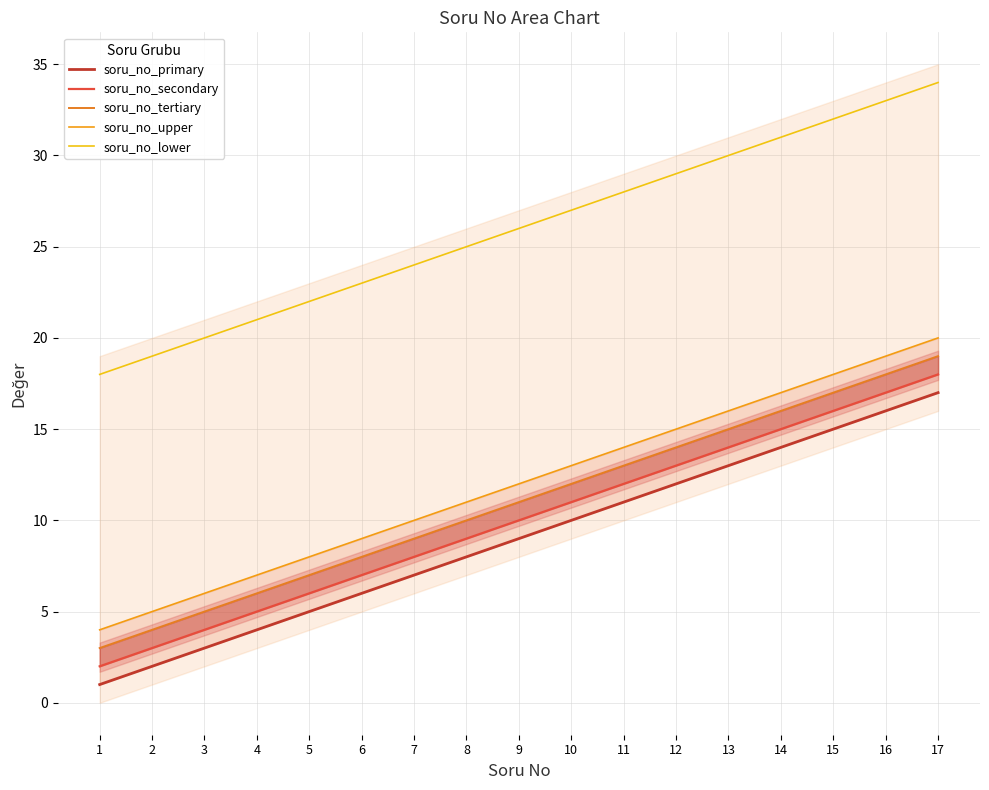

Is it true that soru_no_lower equals 30 at 13?

True